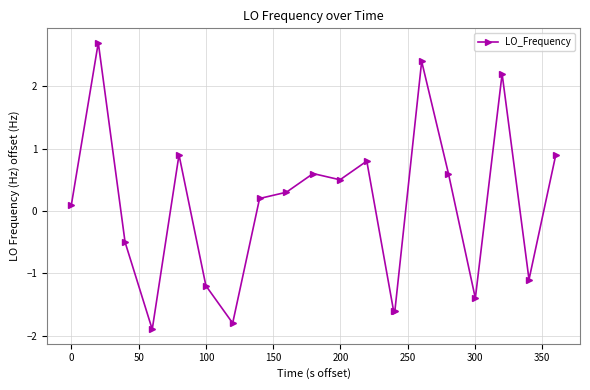

What is the sum of all values?

1.1